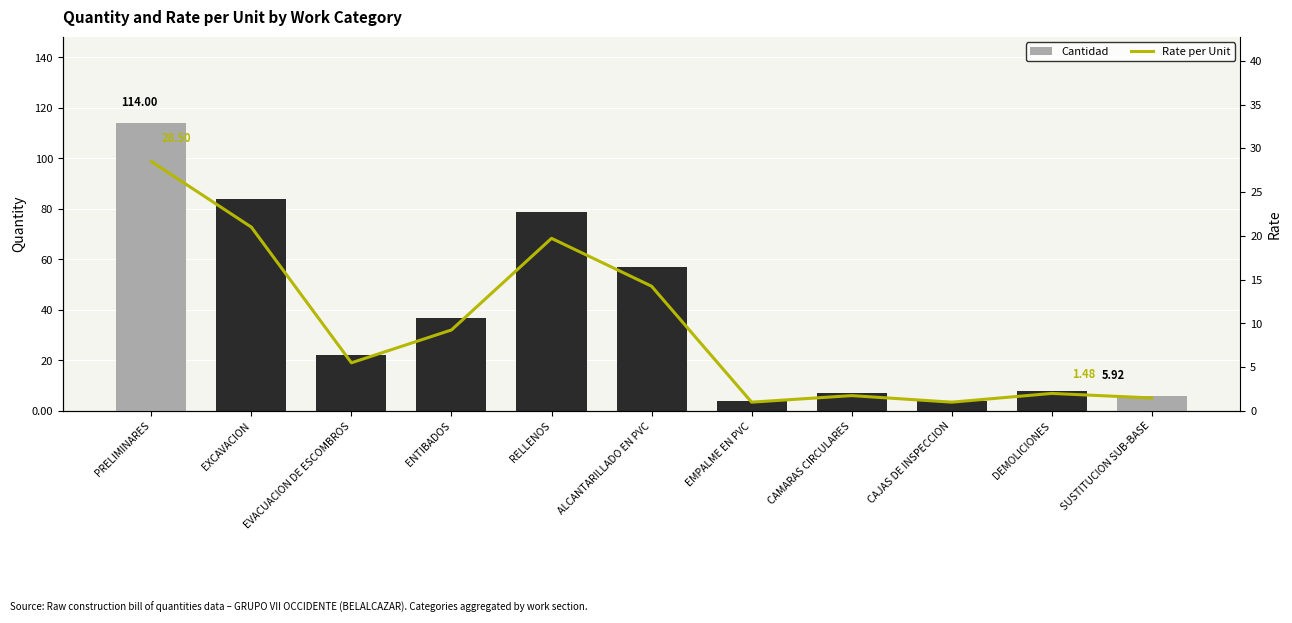

At how many categories does at least one series exceed 78?

3